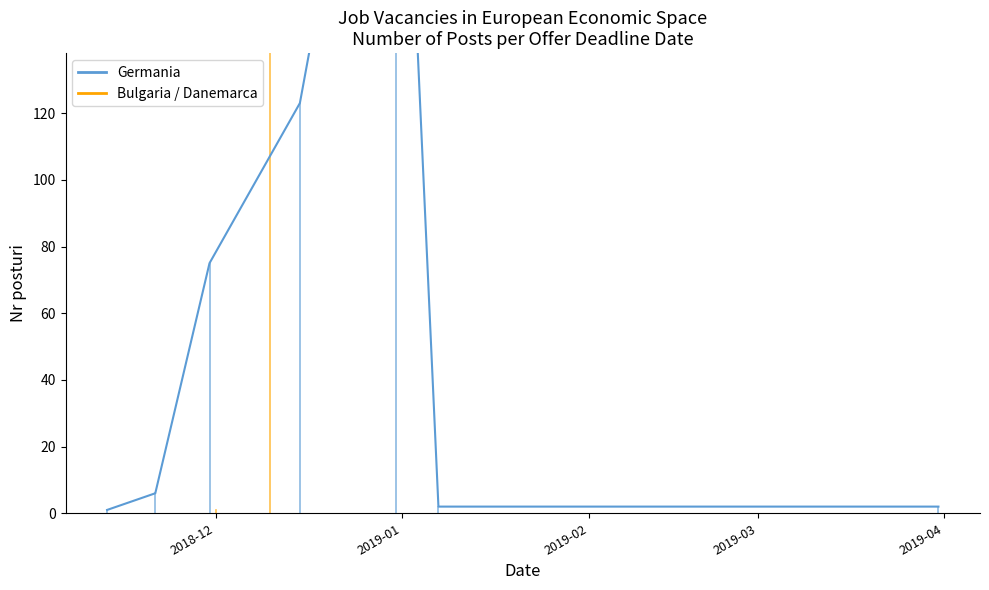

How many points are higher than both their immediate neighbors (excluding endpoints)?

1